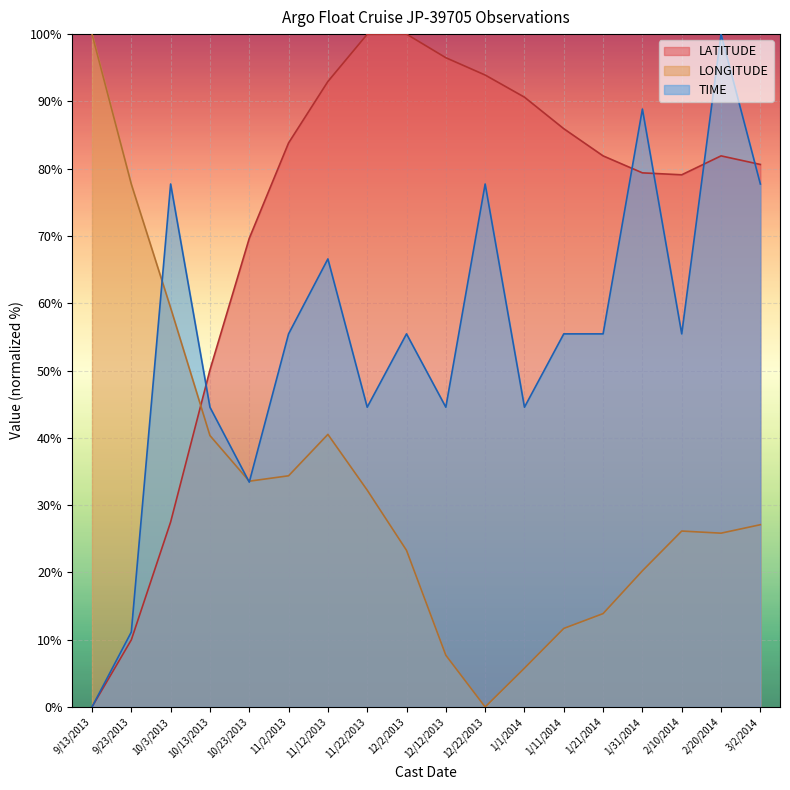

What is the sum of all LONGITUDE values?

579.6